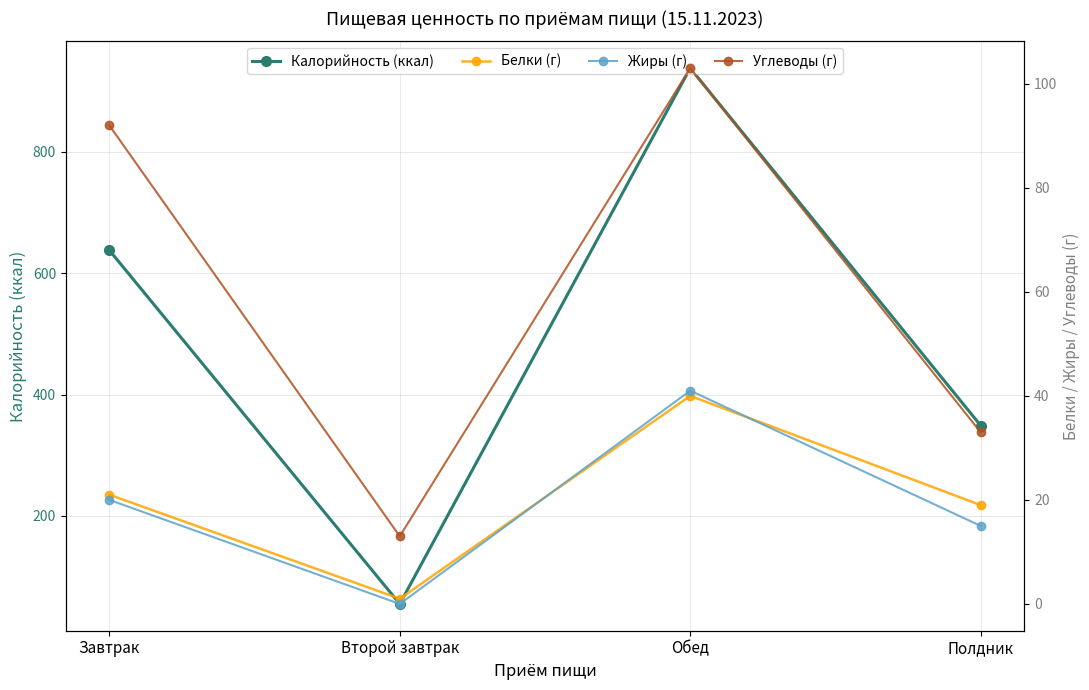

True or false: Углеводы (г) and Жиры (г) cross at least once.

False